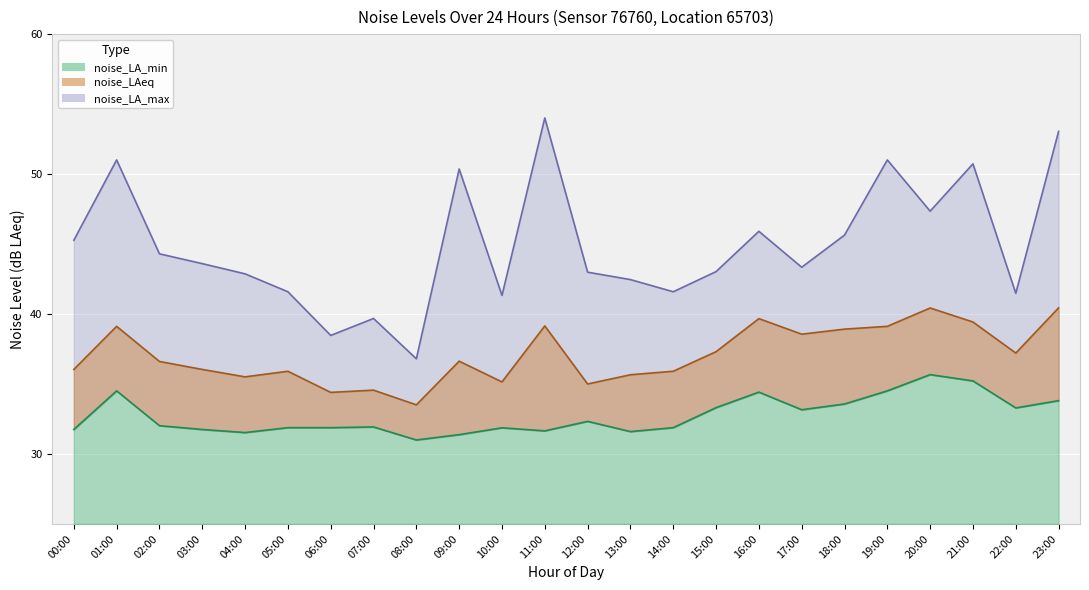

Reading left to right, transcribe all the data shown in this chart.

noise_LA_max: 45.3	51.0	44.3	43.6	42.9	41.6	38.5	39.7	36.8	50.4	41.3	54.0	43.0	42.5	41.6	43.0	45.9	43.3	45.6	51.0	47.4	50.7	41.5	53.0
noise_LAeq: 36.0	39.1	36.6	36.0	35.5	35.9	34.4	34.6	33.5	36.6	35.1	39.1	35.0	35.7	35.9	37.3	39.7	38.6	38.9	39.1	40.4	39.4	37.2	40.4
noise_LA_min: 31.8	34.5	32.0	31.8	31.5	31.9	31.9	31.9	31.0	31.4	31.9	31.6	32.3	31.6	31.9	33.3	34.4	33.2	33.6	34.5	35.7	35.2	33.3	33.8